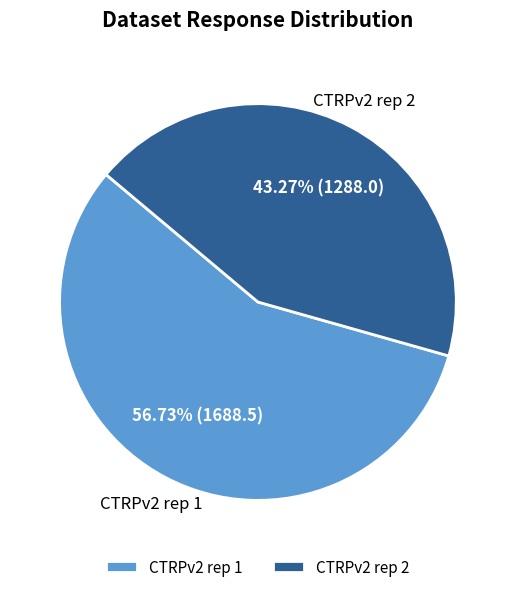

Count the number of slices in the pie.

2